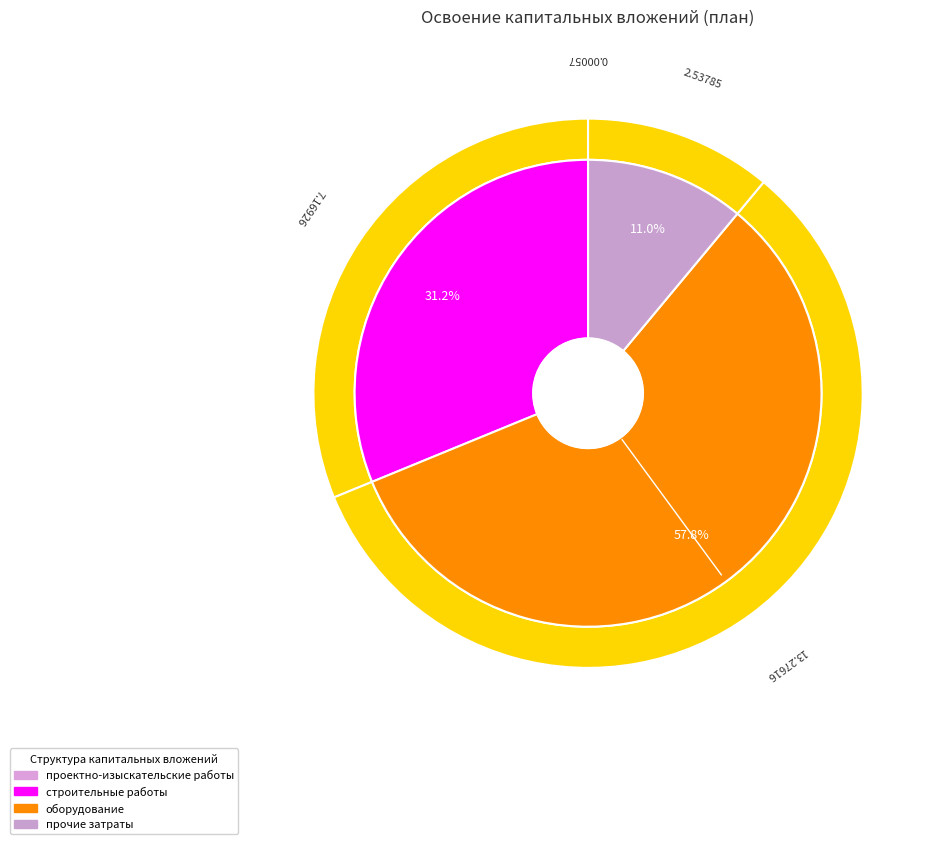

Is оборудование the majority of the pie?

Yes